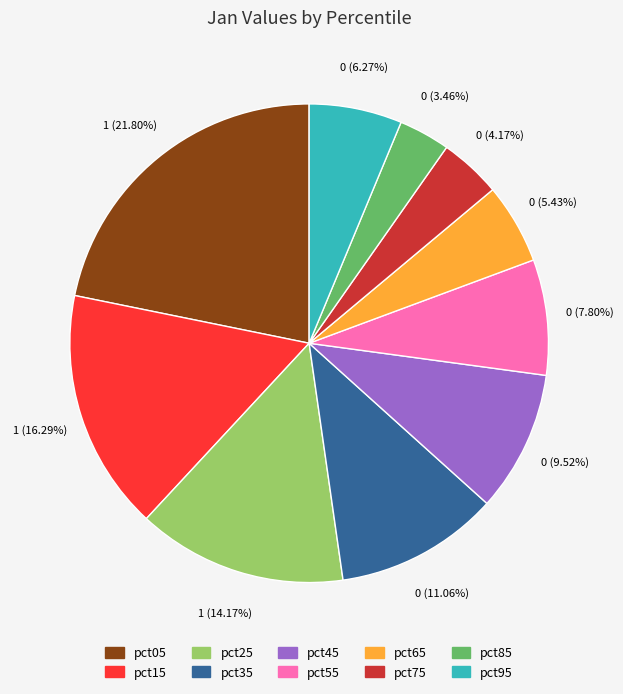

True or false: pct25 accounts for 25% of the total.

False